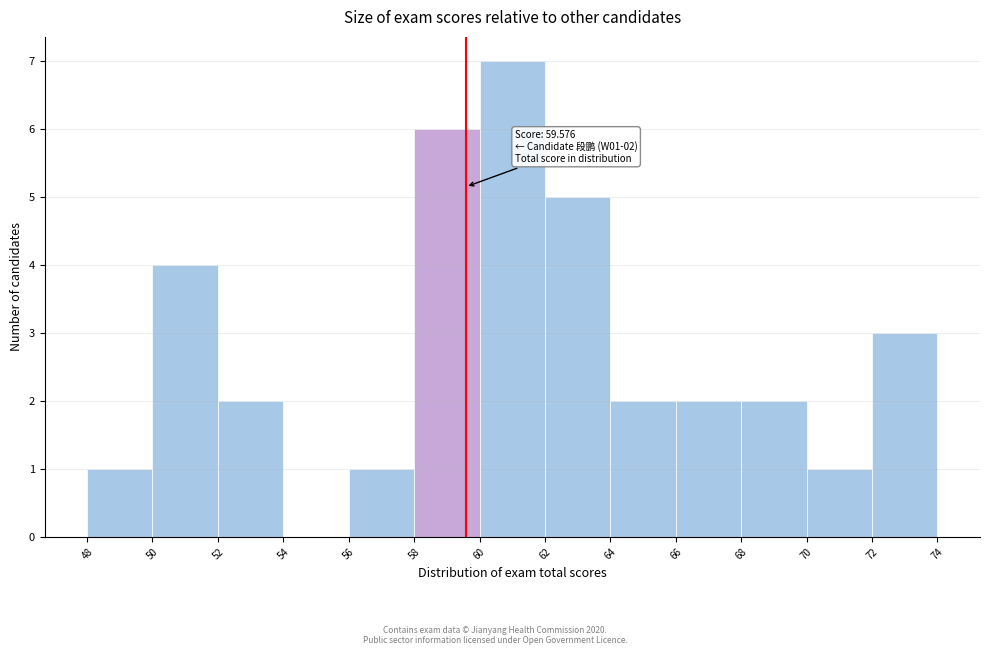

Which range on the x-axis has the tallest bar?

60 to 62